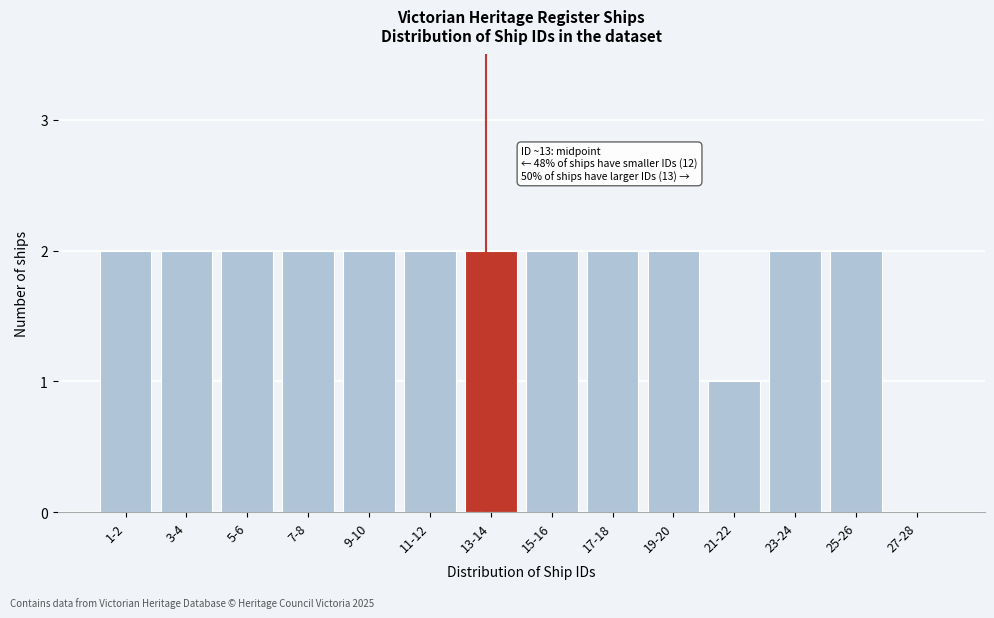

Reading right to left, list all the values displayed in this chart.

27-28=0	25-26=2	23-24=2	21-22=1	19-20=2	17-18=2	15-16=2	13-14=2	11-12=2	9-10=2	7-8=2	5-6=2	3-4=2	1-2=2